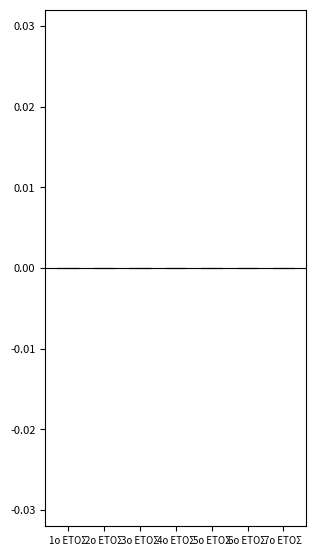

Is the value of Negative at 7ο ΕΤΟΣ greater than the value of Positive at 2ο ΕΤΟΣ?

No